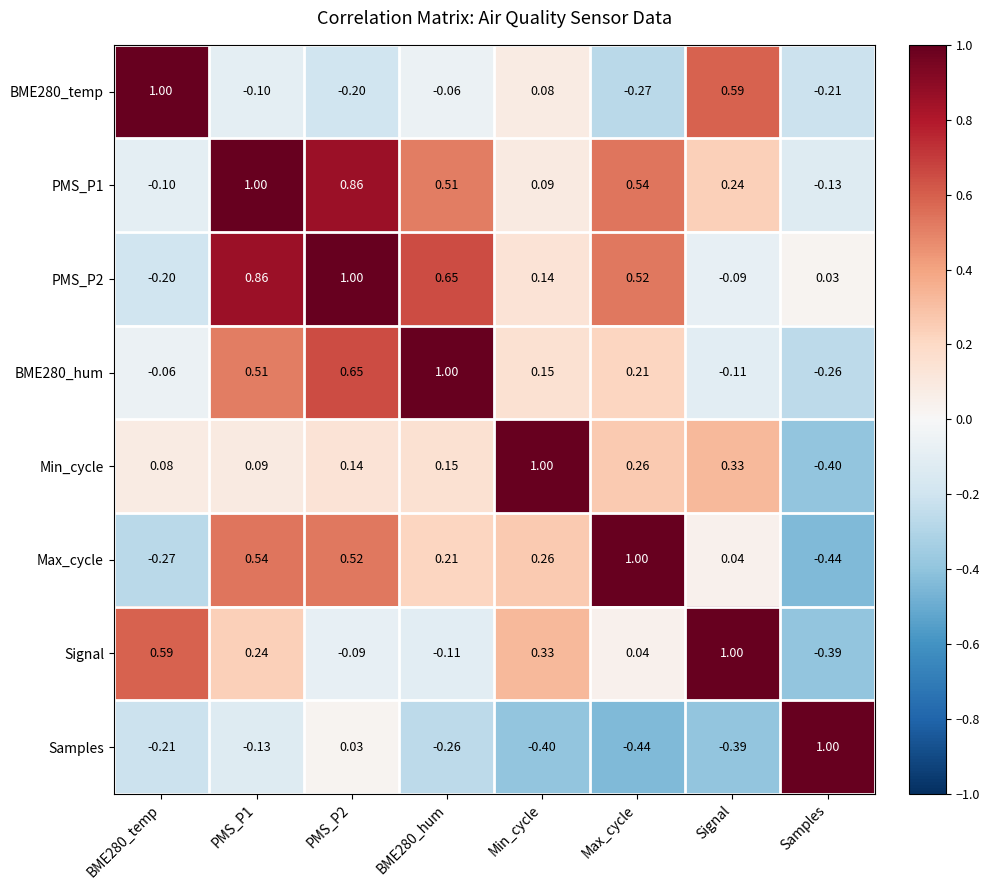

How many data points does each series have?

8